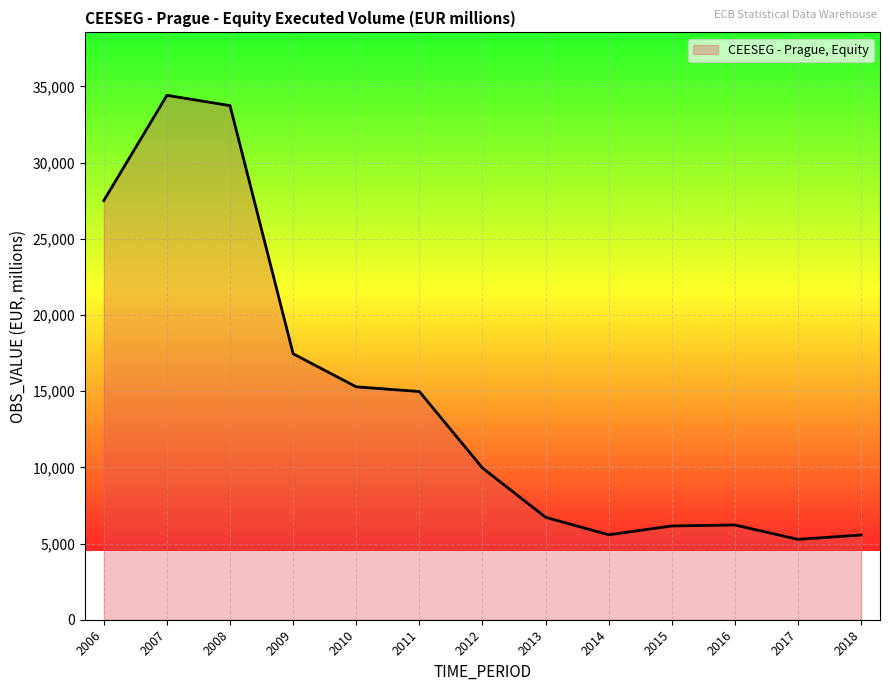

Between 2017 and 2007, which is larger?

2007